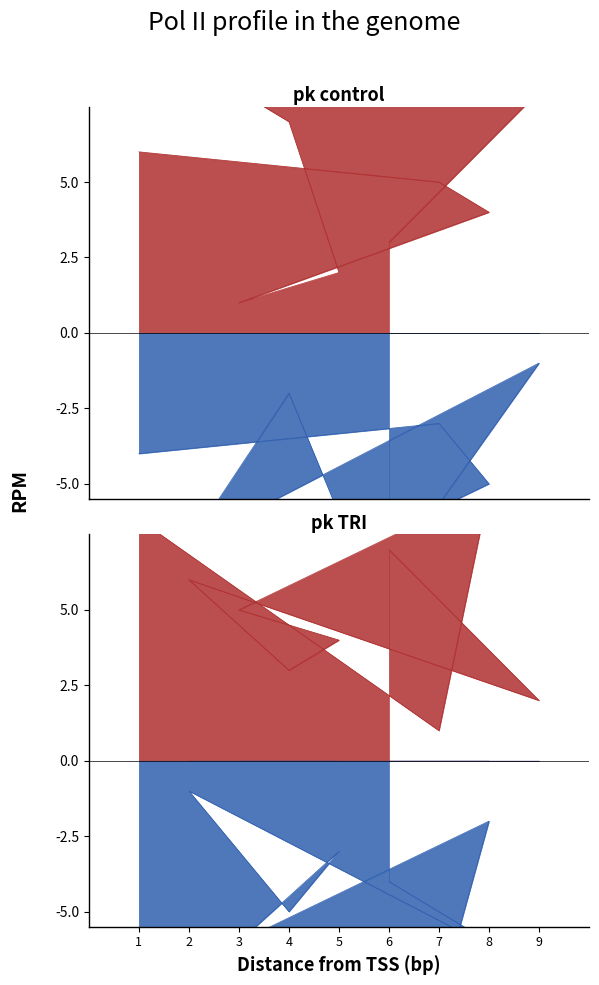

What is the total value across all series at 2?

7